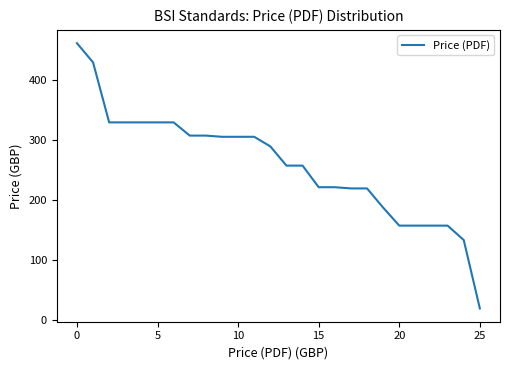

What is the greatest value displayed?

462